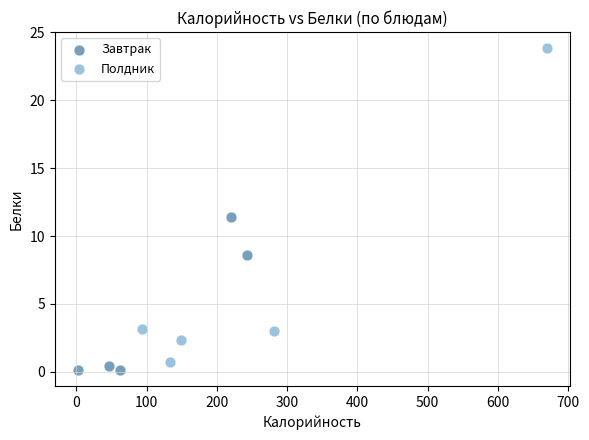

What are all the series names shown in the legend?

Завтрак, Полдник